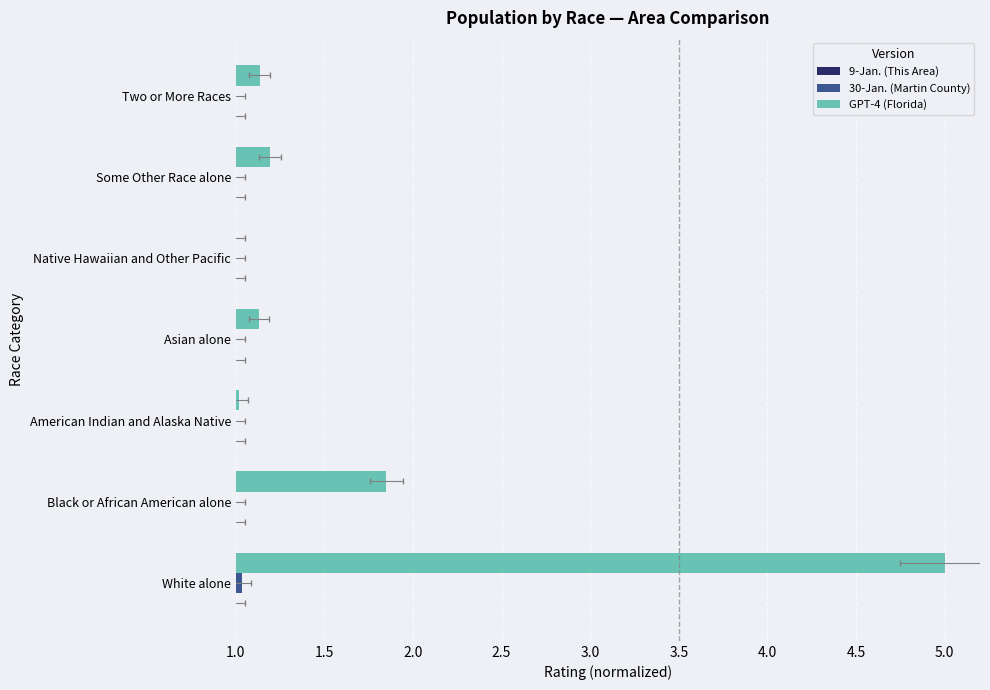

The 30-Jan. (Martin County) series shows 1.5 at Black or African American alone. True or false?

False